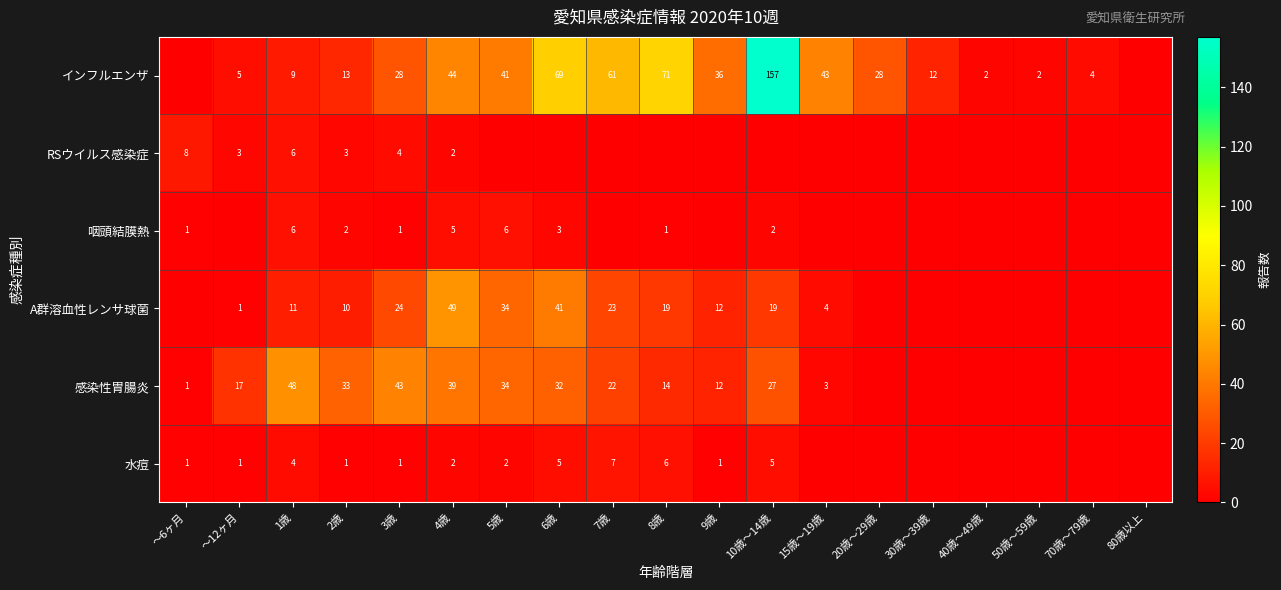

Is it true that RSウイルス感染症 equals 2 at 3歳?

False